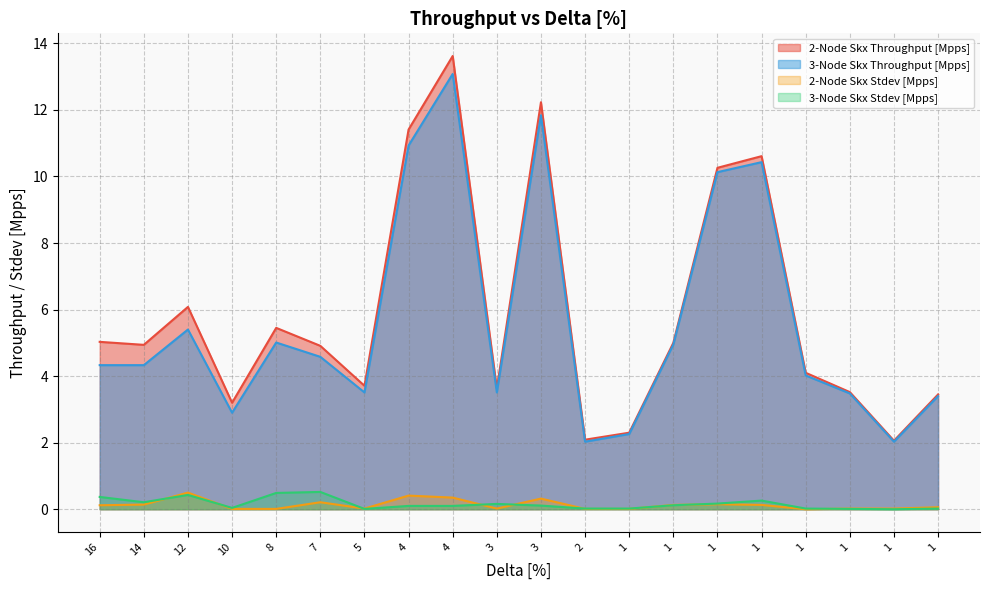

How many data points in 2-Node Skx Stdev [Mpps] are above 0?

19